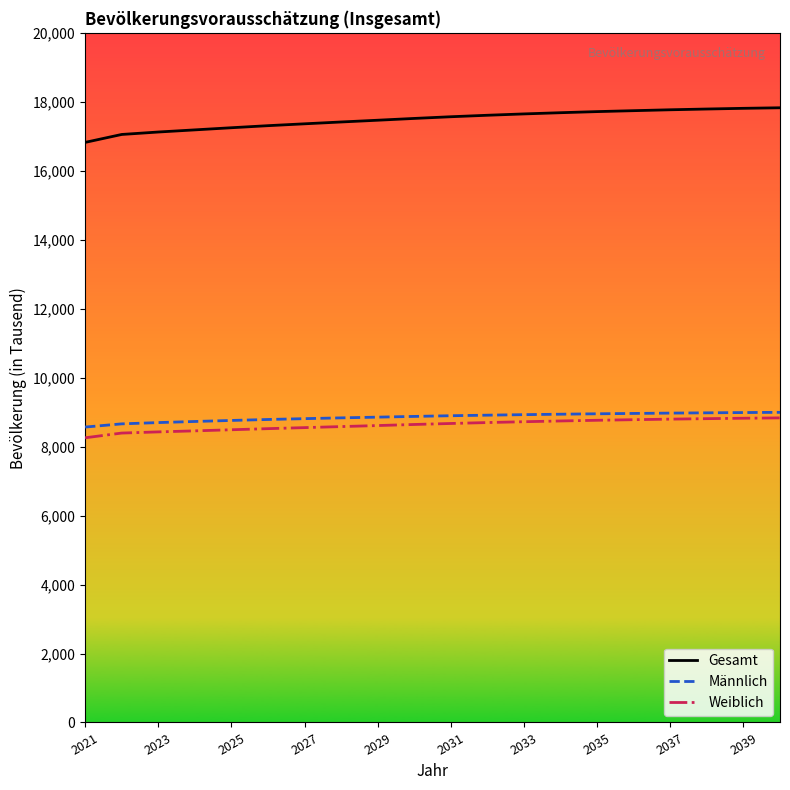

How many lines are shown in the chart?

3